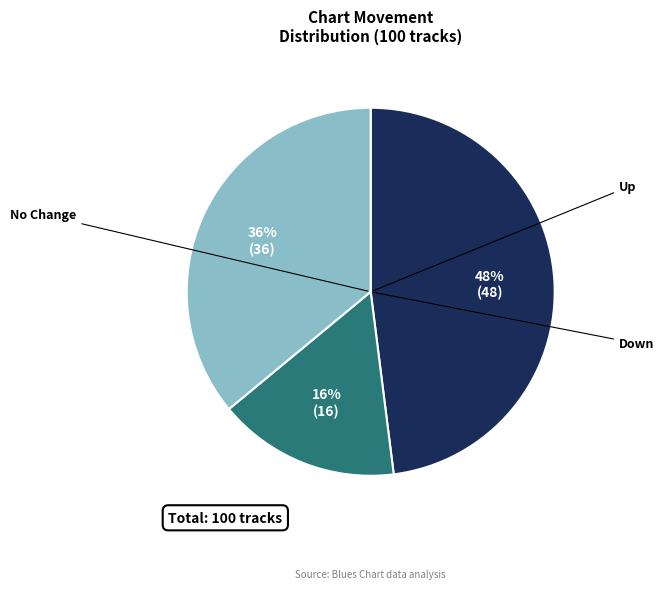

Is there any slice that represents more than half of the pie?

No